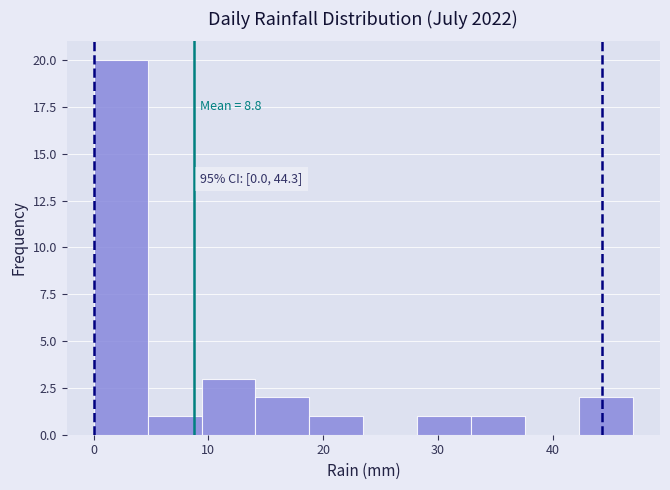

Which range on the x-axis has the tallest bar?

0.0 to 4.7